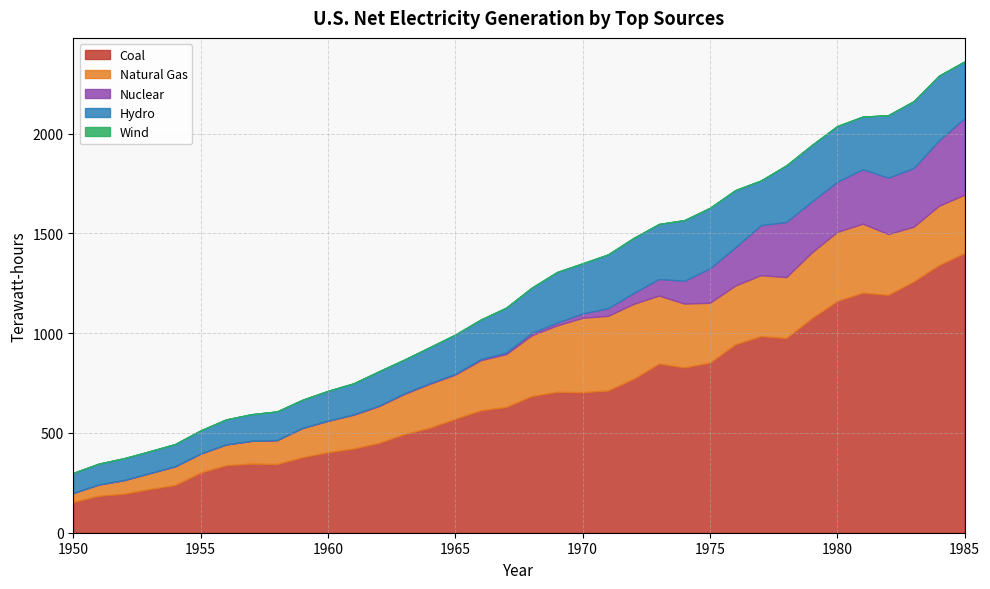

Is the value of Nuclear at 1982 greater than the value of Wind at 1964?

Yes